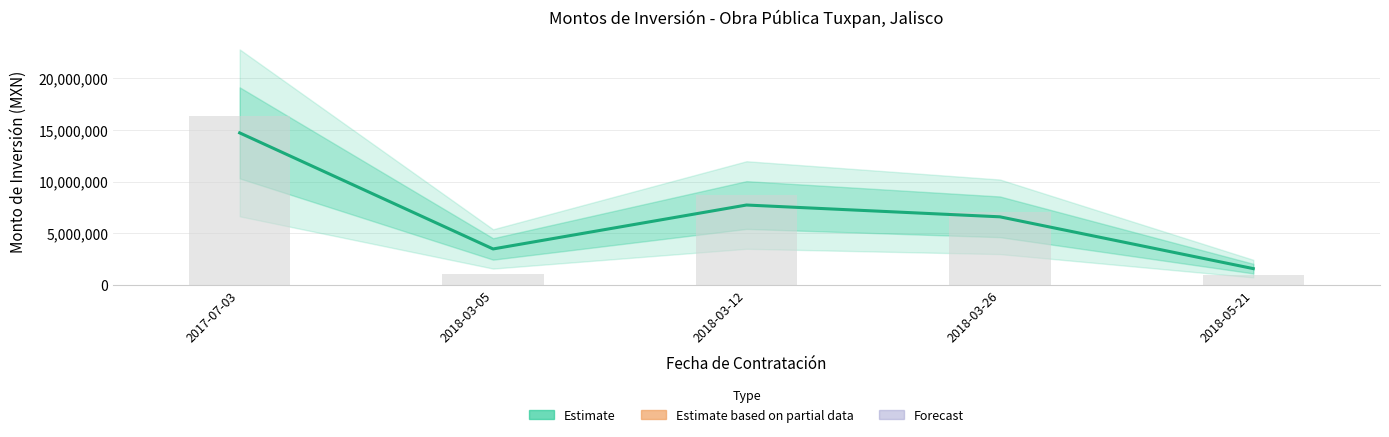

What is the label of the 1st bar from the right?

2018-05-21